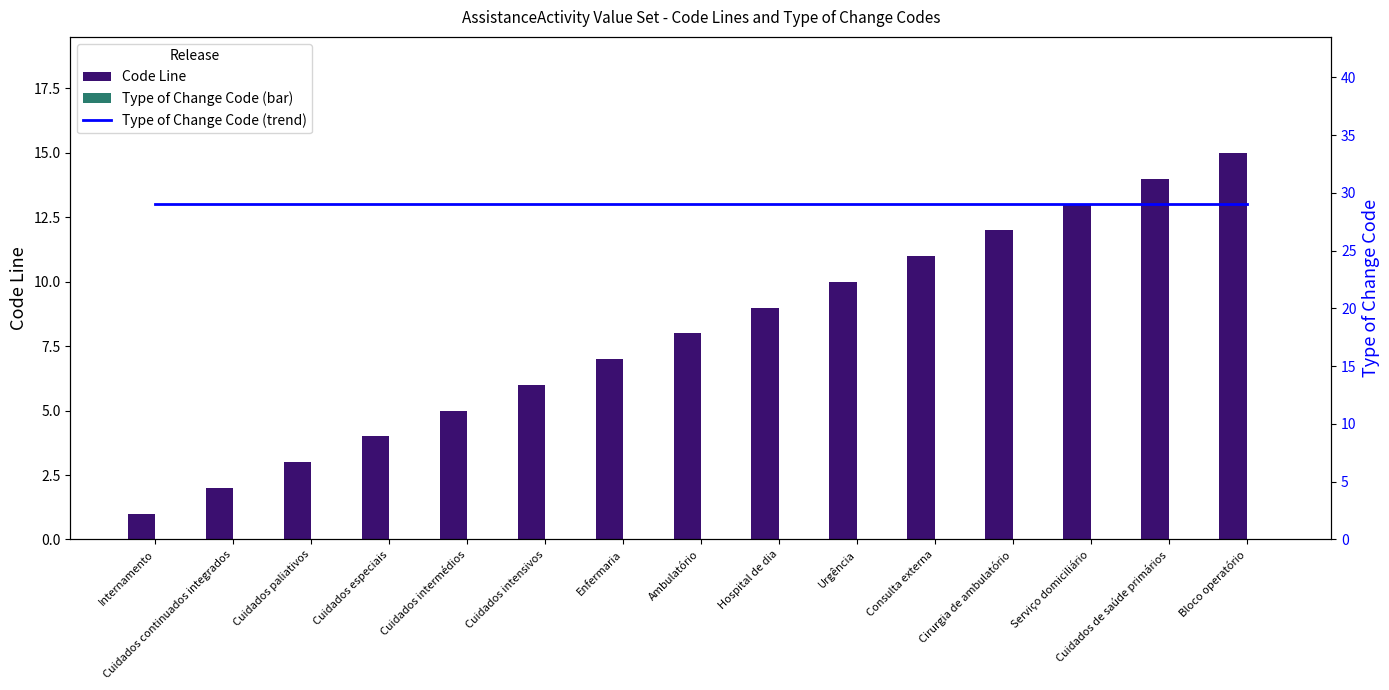

Reading left to right, extract all data points from this chart.

Code Line: 1	2	3	4	5	6	7	8	9	10	11	12	13	14	15
Type of Change Code (line): 0	0	0	0	0	0	0	0	0	0	0	0	0	0	0
Type of Change Code: 29	29	29	29	29	29	29	29	29	29	29	29	29	29	29